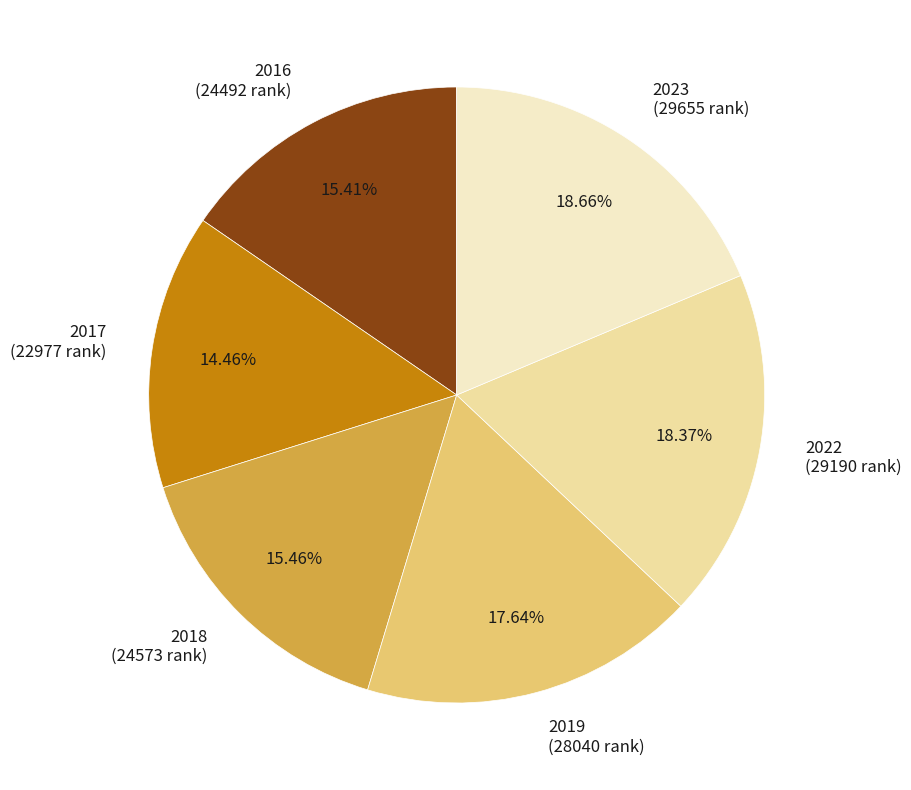

True or false: 2019 accounts for 24% of the total.

False